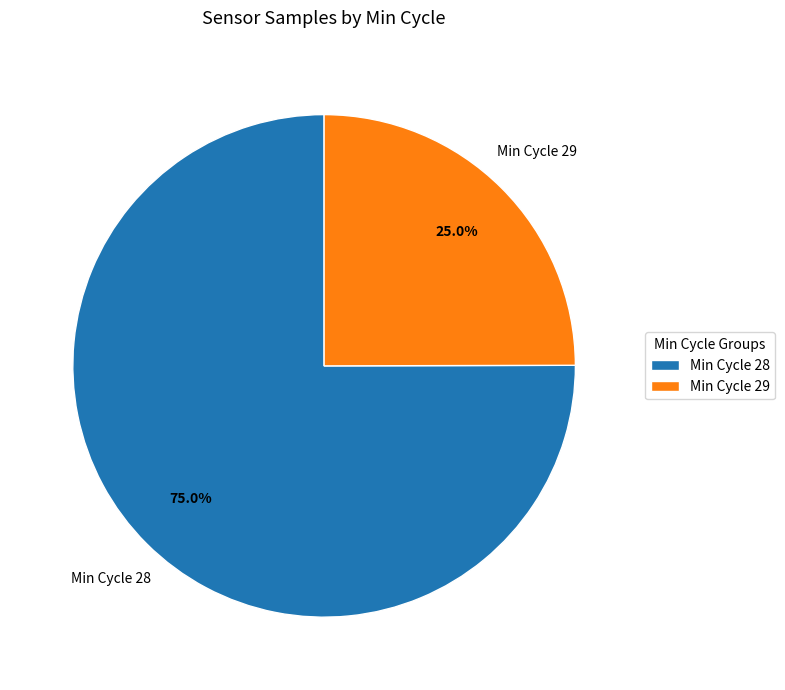

Is Min Cycle 28 the majority of the pie?

Yes